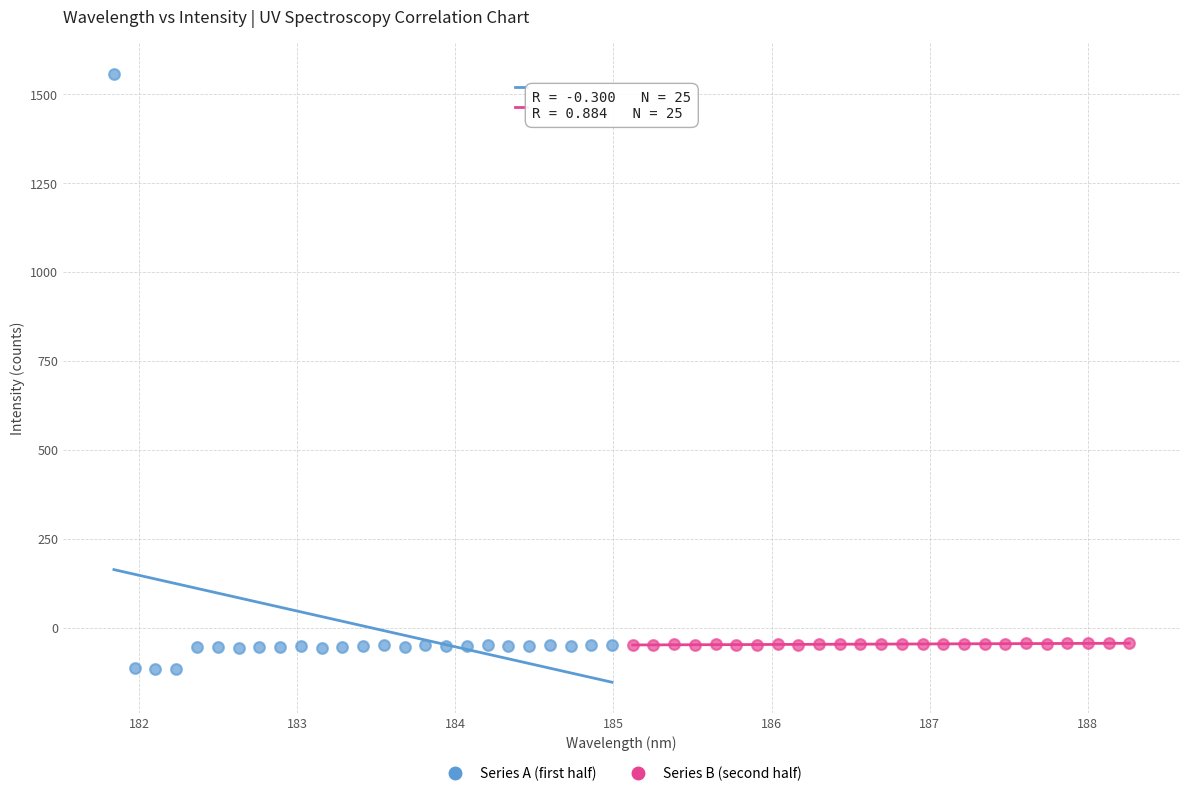

Which series has the largest Y range (max minus min)?

Series A (first half)